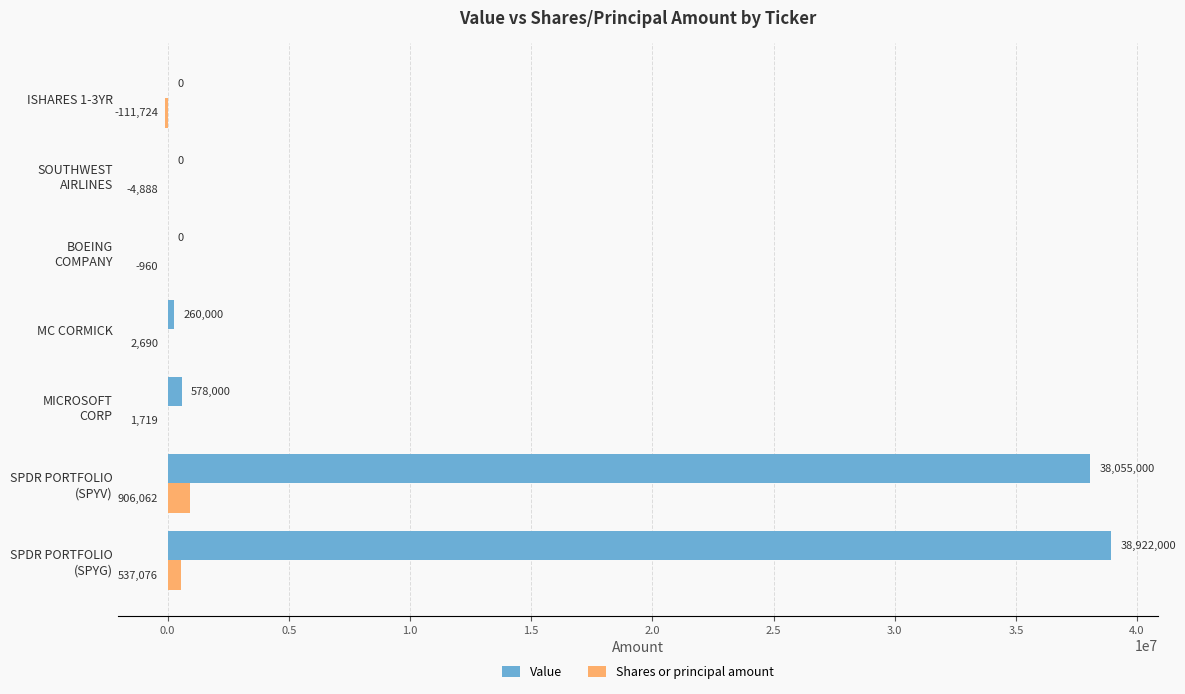

What is the highest value of the Value series?

38922000